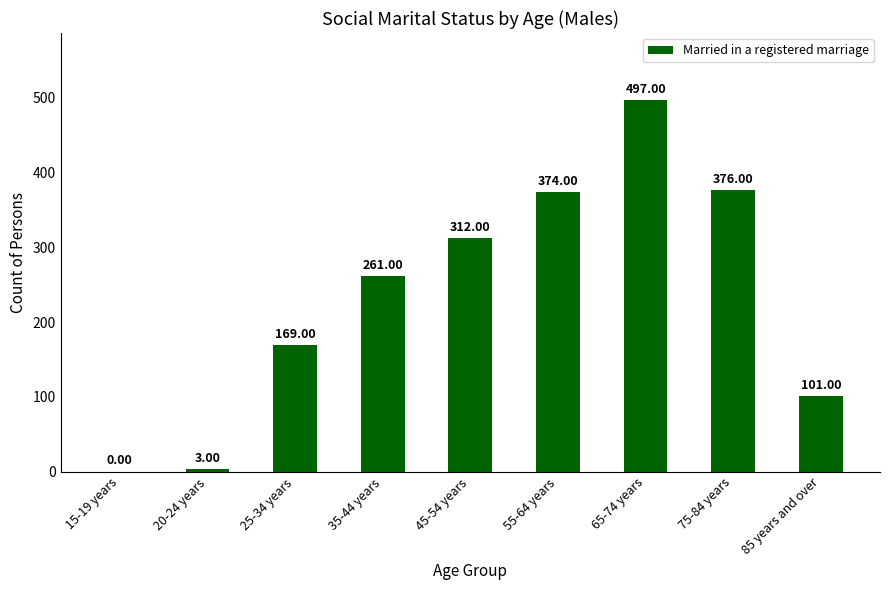

How many values are above zero?

8